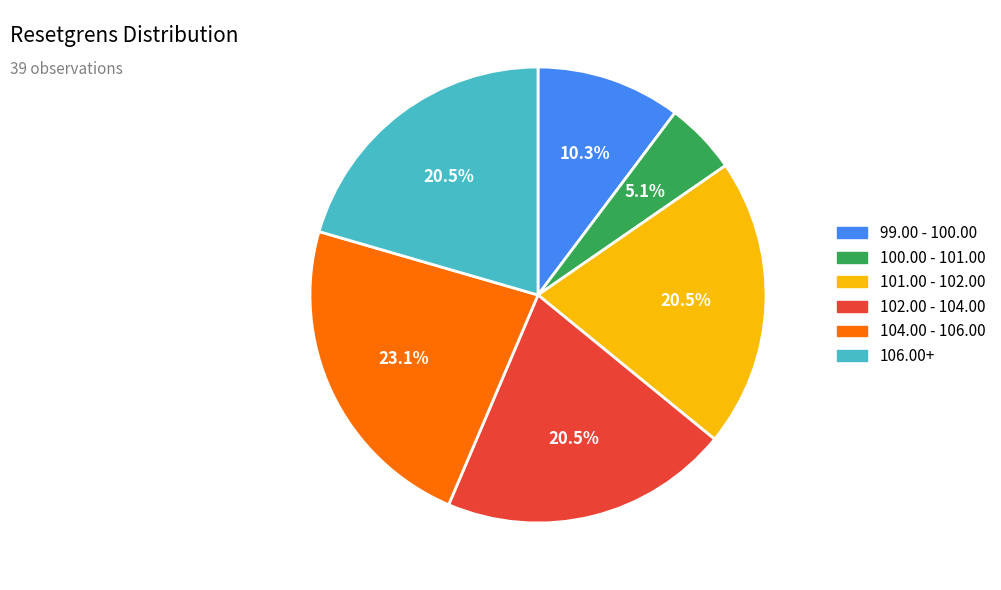

Is there a majority slice in this chart?

No